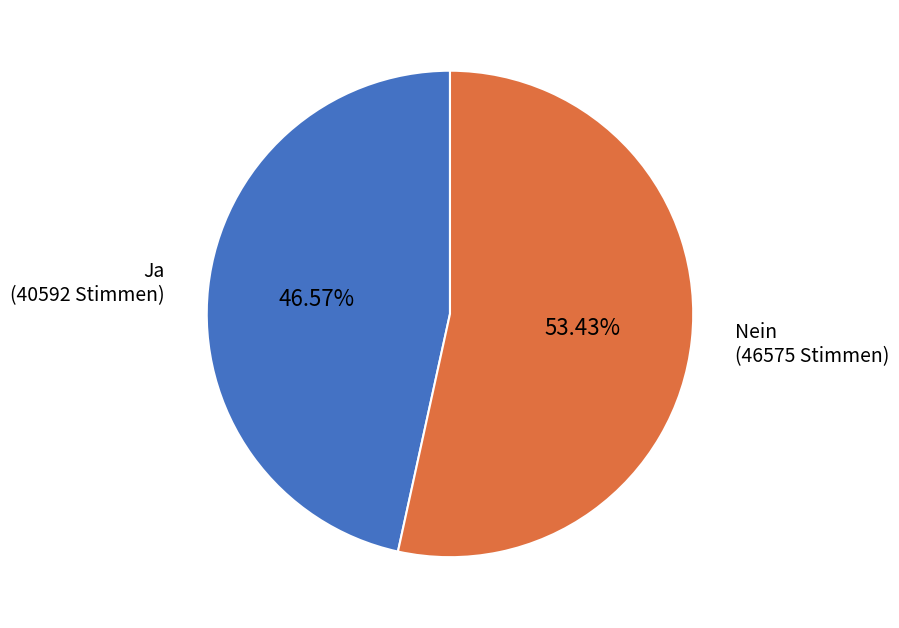

Approximately how many times larger is the value at Ja compared to Nein?

0.9